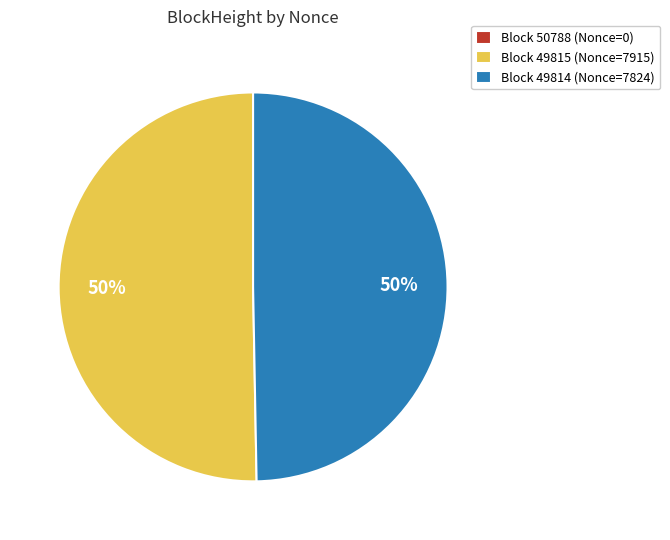

To the nearest percent, what is the average slice percentage?

33%